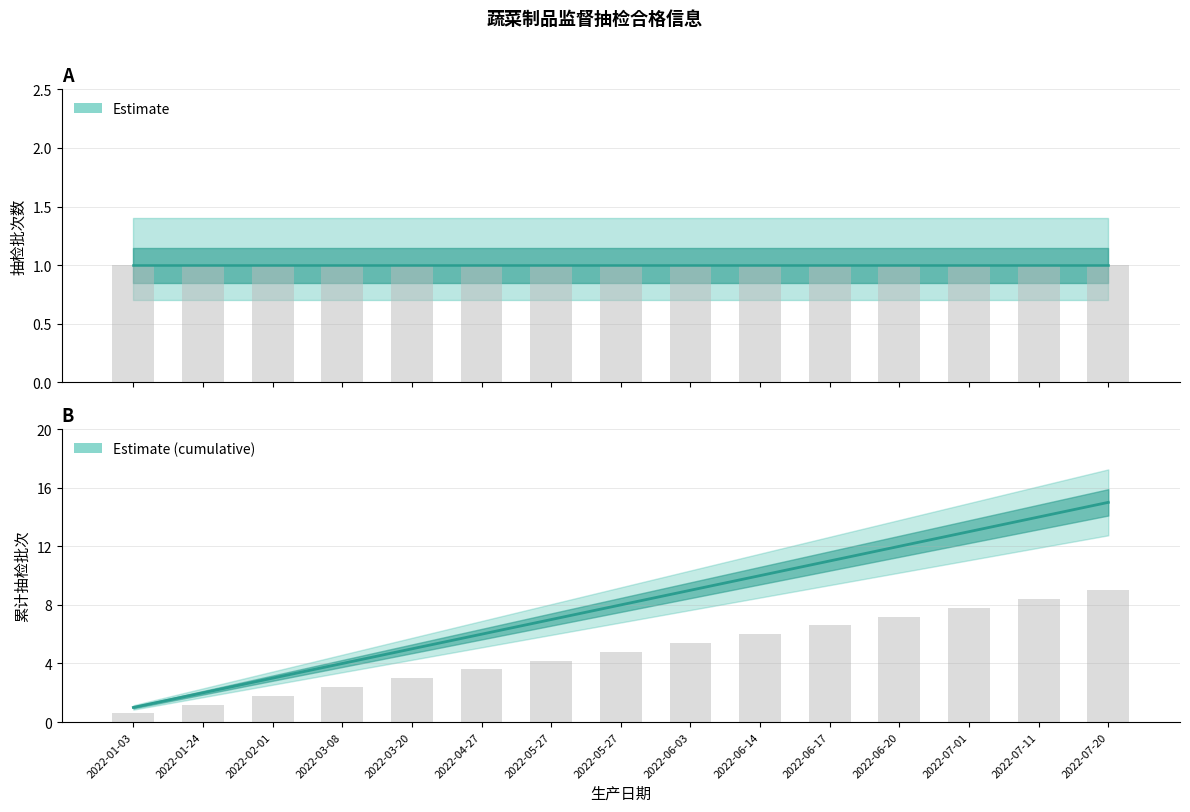

What is the greatest value displayed?

15